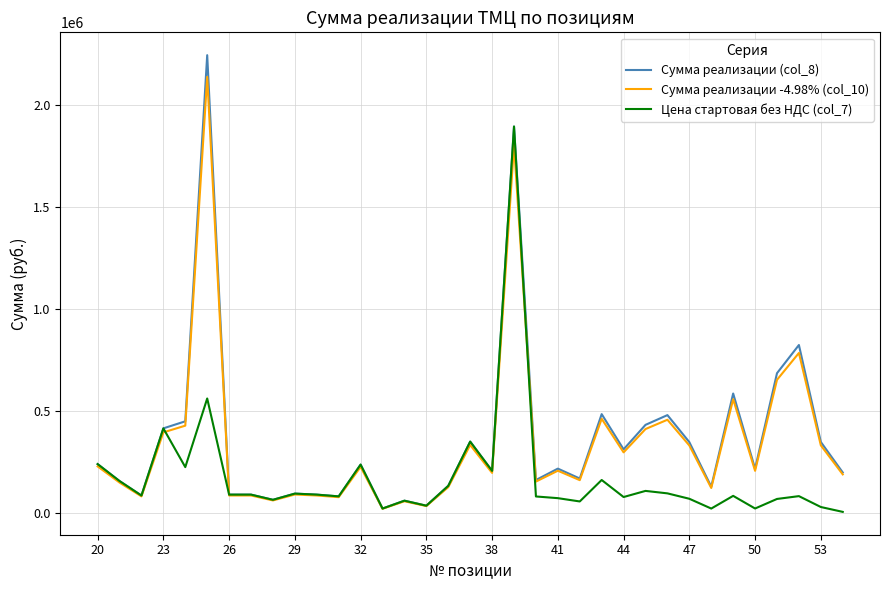

Which series has the largest range (max minus min)?

Сумма реализации (col_8)